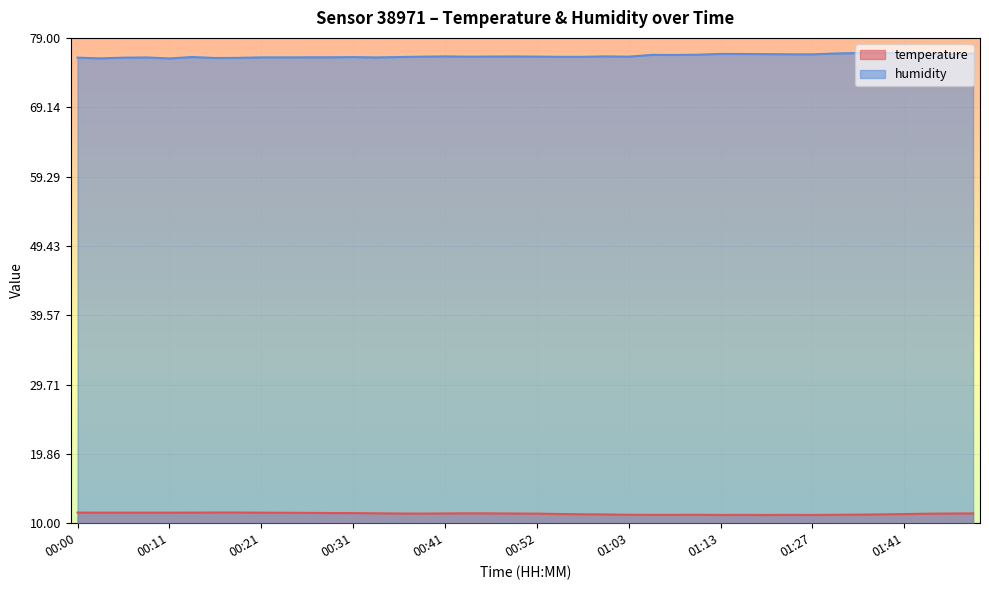

What is the difference between the highest and lowest values at 01:10?

65.4